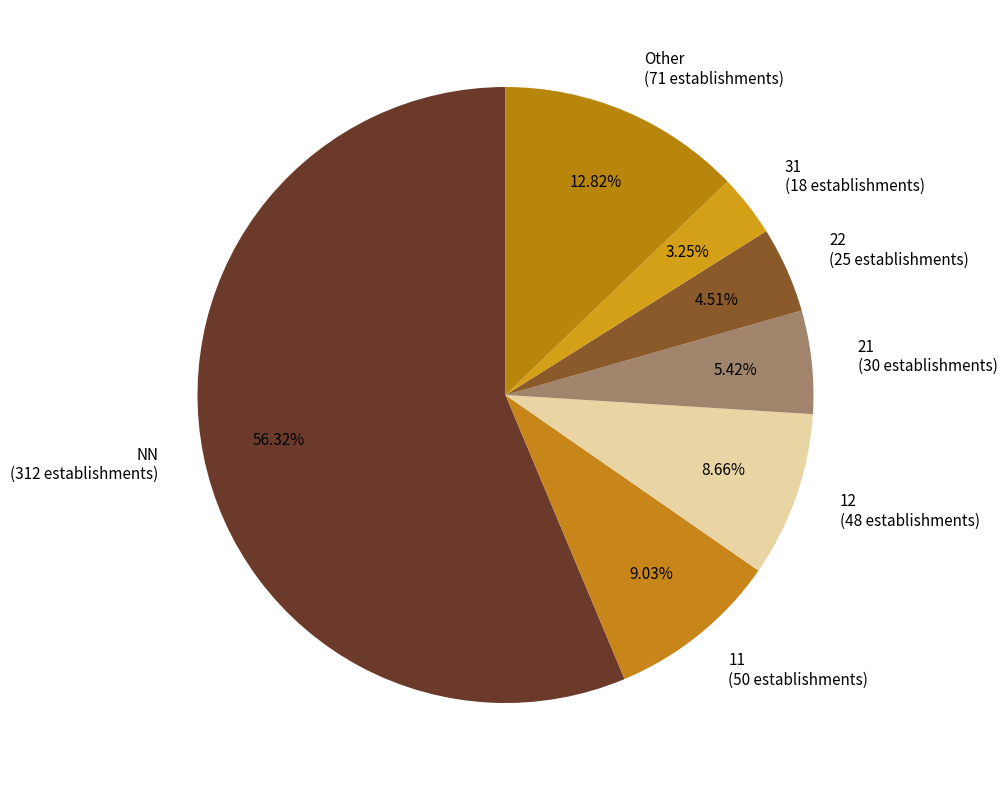

Is the sum of 31 (18 establishments) and 21 (30 establishments) greater than half?

No